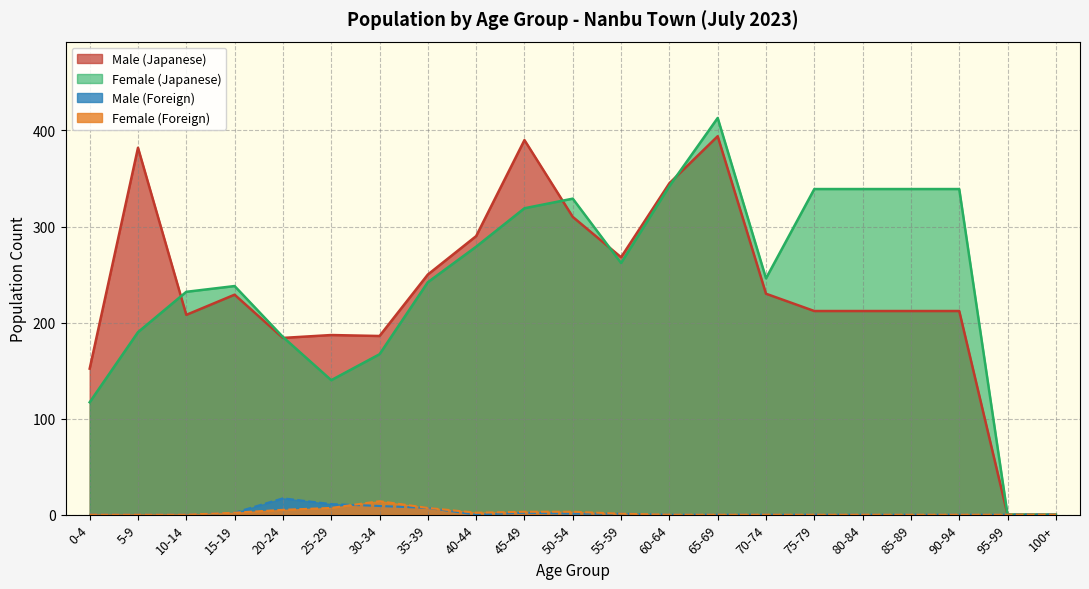

Count the number of categories in the chart.

21